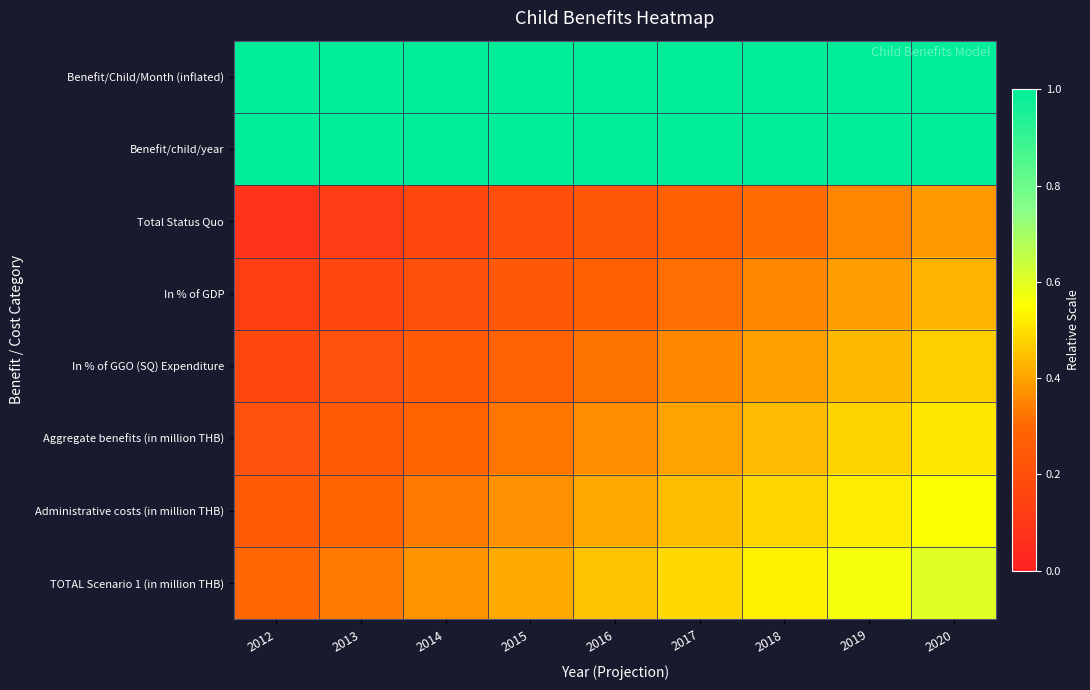

Between 2018 and 2019, which series saw the biggest shift?

In % of GGO (SQ) Expenditure